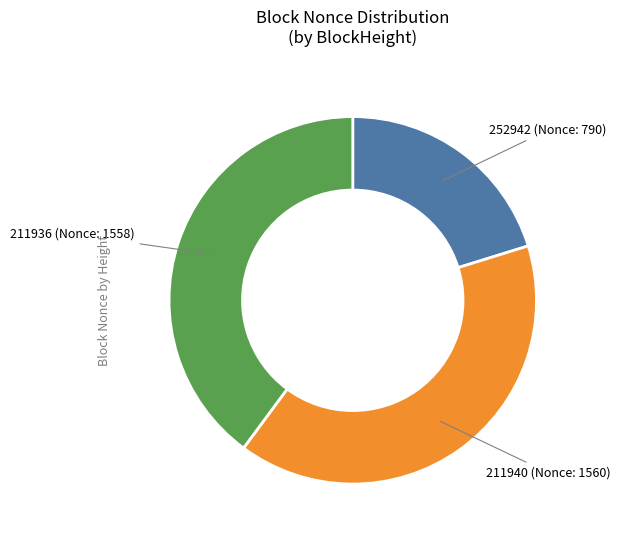

Is there a majority slice in this chart?

No